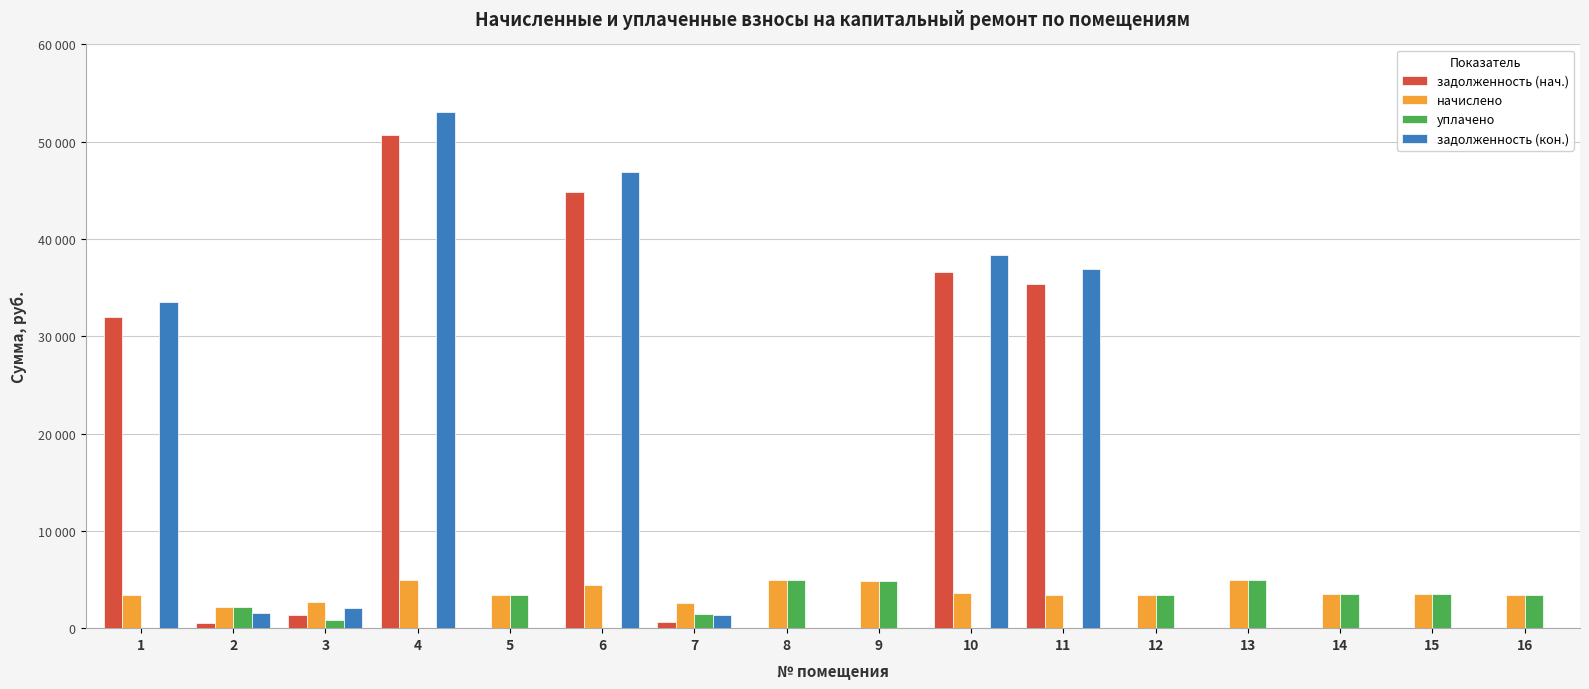

Is the value of задолженность (кон.) at 10 greater than the value of задолженность (нач.) at 13?

Yes